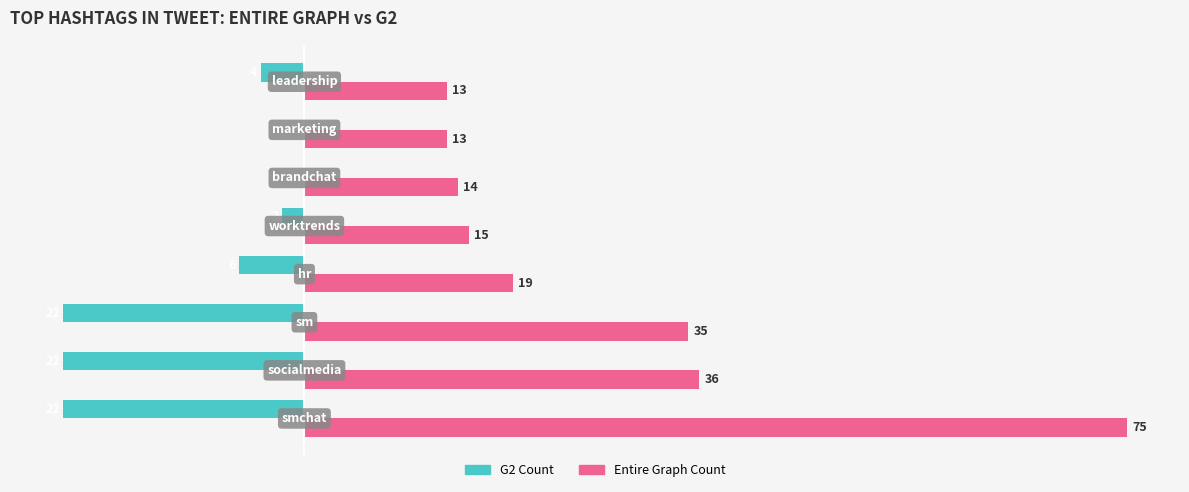

Which series has the largest total across all categories?

Entire Graph Count